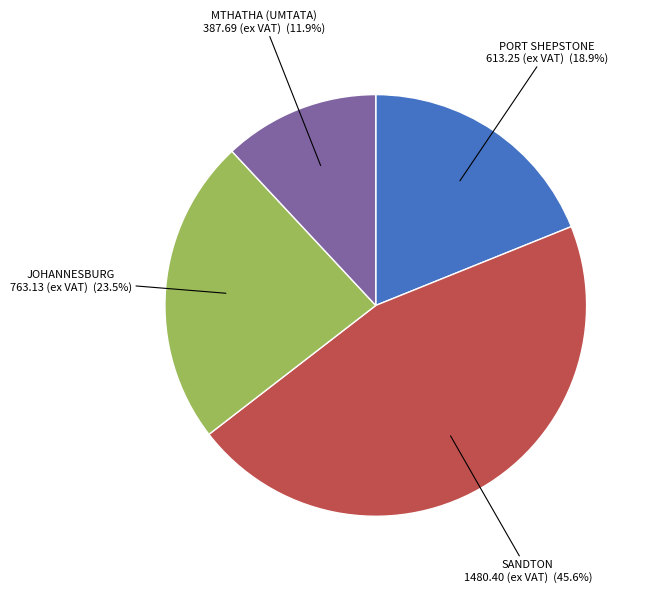

Does any single category account for the majority?

No